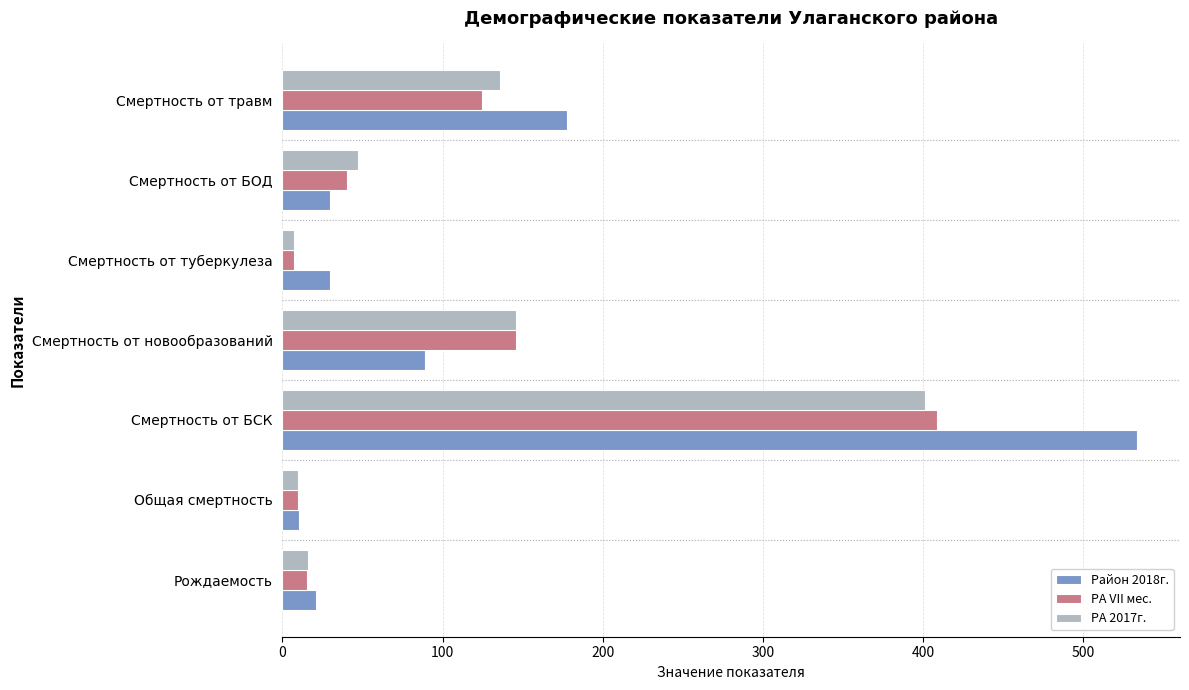

The value of РА VII мес. at Смертность от БСК is 408.4. True or false?

True